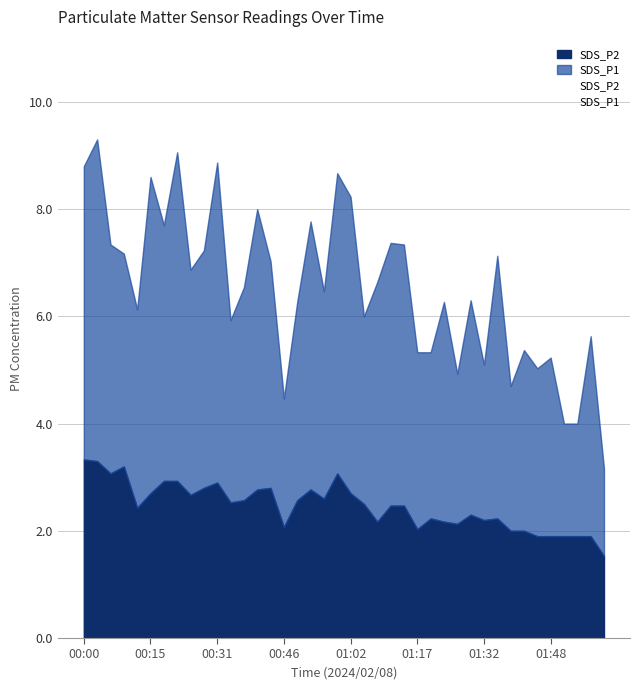

Reading right to left, transcribe all the data shown in this chart.

SDS_P1: 02:01=1.6	01:58=3.7	01:54=2.1	01:51=2.1	01:48=3.3	01:45=3.1	01:42=3.4	01:39=2.7	01:35=4.9	01:32=2.9	01:29=4.0	01:26=2.8	01:23=4.1	01:20=3.1	01:17=3.3	01:14=4.9	01:11=4.9	01:08=4.5	01:05=3.5	01:02=5.5	00:59=5.6	00:55=3.9	00:52=5.0	00:49=3.7	00:46=2.4	00:43=4.2	00:40=5.2	00:37=4.0	00:34=3.4	00:31=6.0	00:28=4.4	00:25=4.2	00:22=6.1	00:19=4.8	00:15=5.9	00:12=3.7	00:09=4.0	00:06=4.3	00:03=6.0	00:00=5.5
SDS_P2: 02:01=1.5	01:58=1.9	01:54=1.9	01:51=1.9	01:48=1.9	01:45=1.9	01:42=2.0	01:39=2.0	01:35=2.2	01:32=2.2	01:29=2.3	01:26=2.1	01:23=2.2	01:20=2.2	01:17=2.0	01:14=2.5	01:11=2.5	01:08=2.2	01:05=2.5	01:02=2.7	00:59=3.1	00:55=2.6	00:52=2.8	00:49=2.6	00:46=2.1	00:43=2.8	00:40=2.8	00:37=2.6	00:34=2.5	00:31=2.9	00:28=2.8	00:25=2.7	00:22=2.9	00:19=2.9	00:15=2.7	00:12=2.4	00:09=3.2	00:06=3.1	00:03=3.3	00:00=3.3